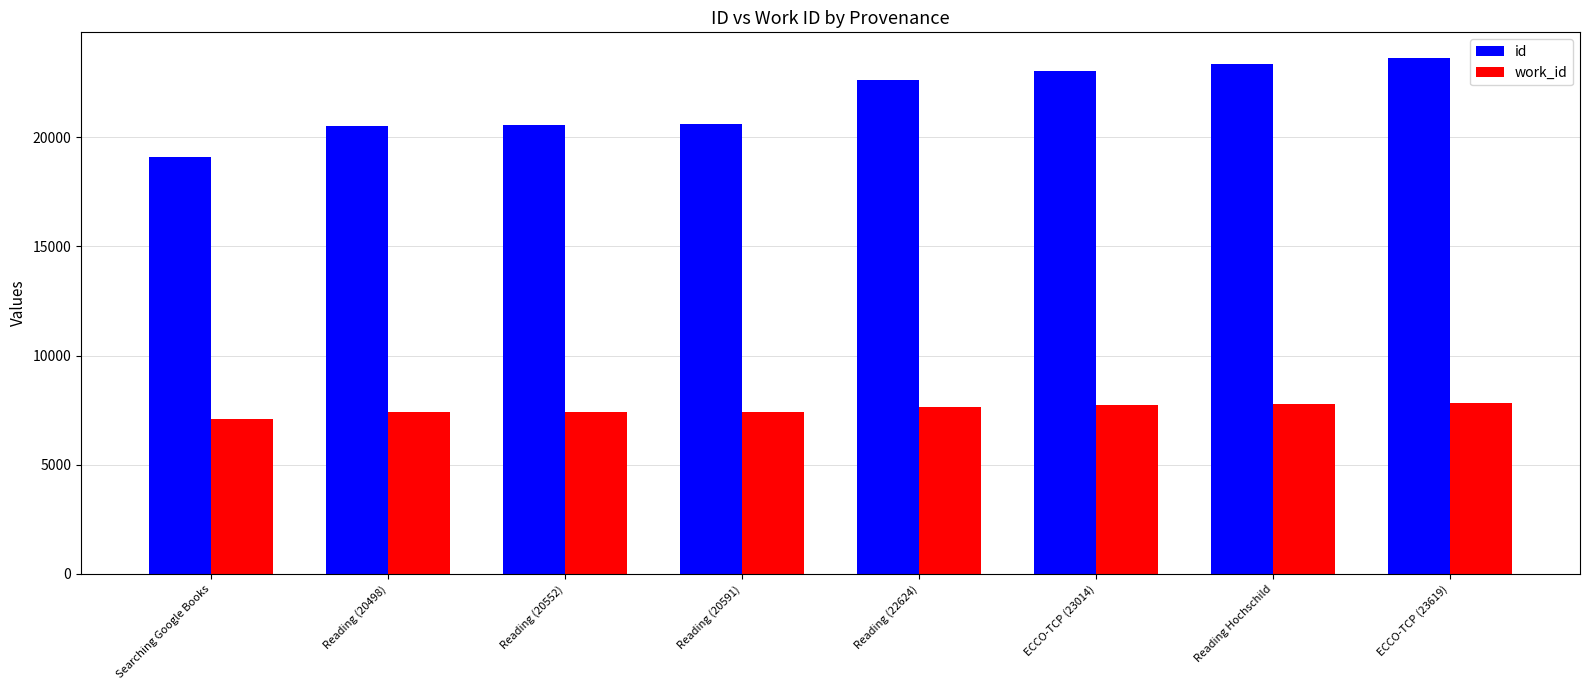

Count the number of data series in this chart.

2